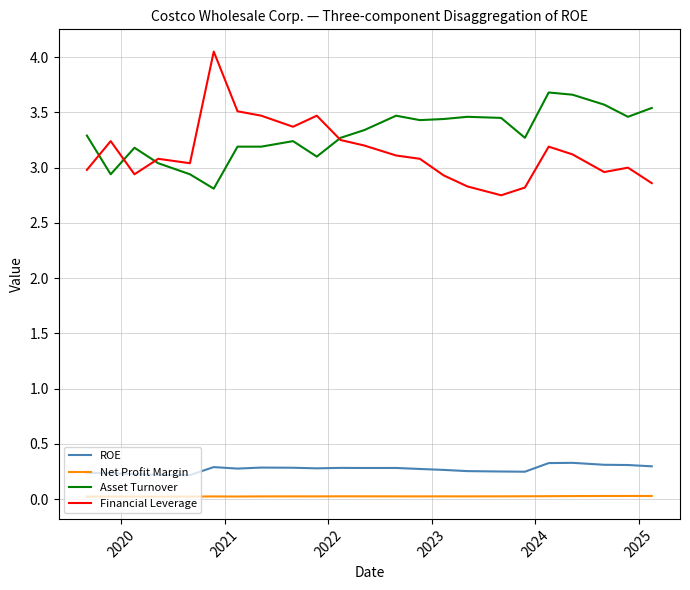

Does the chart have visible grid lines?

Yes